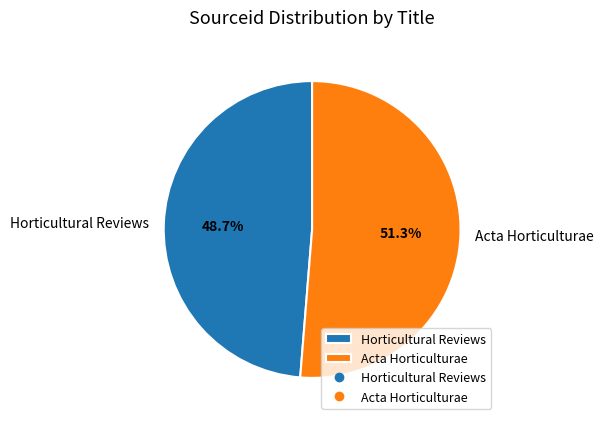

Approximately how many times larger is the value at Acta Horticulturae compared to Horticultural Reviews?

1.1